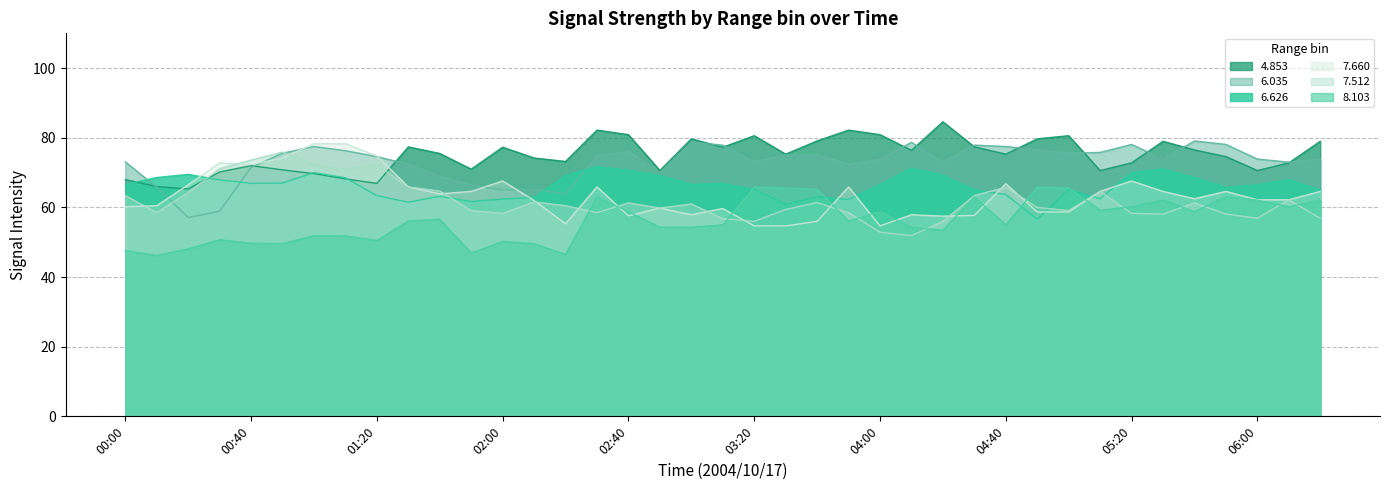

Reading left to right, transcribe all the data shown in this chart.

  6.626: 66.6	68.6	69.5	67.9	66.9	67.0	70.0	68.5	63.4	61.5	63.2	61.7	62.4	62.9	69.2	71.7	70.7	69.2	66.6	66.9	65.2	60.9	63.0	62.3	66.6	71.3	69.3	65.1	63.7	56.6	65.2	62.5	70.0	71.1	68.6	65.8	66.5	68.0	65.0
  4.853: 68.0	66.0	65.3	70.2	72.0	70.8	69.7	68.2	66.9	77.4	75.5	71.0	77.3	74.2	73.2	82.2	80.9	70.6	79.7	77.3	80.6	75.3	79.1	82.2	80.9	76.4	84.6	77.4	75.3	79.7	80.6	70.6	72.8	79.0	76.5	74.6	70.6	72.8	79.0
  8.103: 47.6	46.2	48.1	50.7	49.7	49.6	51.9	51.8	50.5	56.1	56.6	46.9	50.2	49.6	46.5	63.0	58.8	54.3	54.3	55.0	65.8	65.6	65.2	56.1	58.8	54.3	53.5	63.0	55.0	65.8	65.6	59.2	60.2	62.1	58.8	63.1	62.1	60.2	62.1
  6.035: 73.1	65.8	57.1	58.9	71.5	75.6	77.5	76.3	74.6	72.4	69.0	66.4	65.0	65.2	63.9	74.9	76.1	70.0	78.7	77.9	73.1	75.1	75.1	72.4	73.8	78.7	73.1	77.9	77.5	76.5	75.6	75.8	78.1	73.9	79.1	78.1	73.9	73.0	73.9
  7.512: 63.4	58.5	64.3	71.1	73.6	75.9	72.3	70.9	72.2	65.9	64.7	59.1	58.3	61.6	60.5	58.5	61.3	59.8	61.0	56.8	56.0	59.4	61.4	58.5	52.9	51.9	56.0	63.4	65.8	60.0	59.1	64.6	58.3	58.1	61.3	58.1	56.9	62.2	56.9
  7.660: 60.2	60.5	66.5	72.8	72.3	74.2	78.3	78.3	74.8	65.9	63.9	64.6	67.6	62.0	55.3	65.9	57.6	59.8	57.9	59.7	54.7	54.7	56.0	65.9	54.7	57.9	57.5	57.7	66.8	58.7	58.7	64.6	67.6	64.6	62.5	64.6	62.2	62.2	64.6